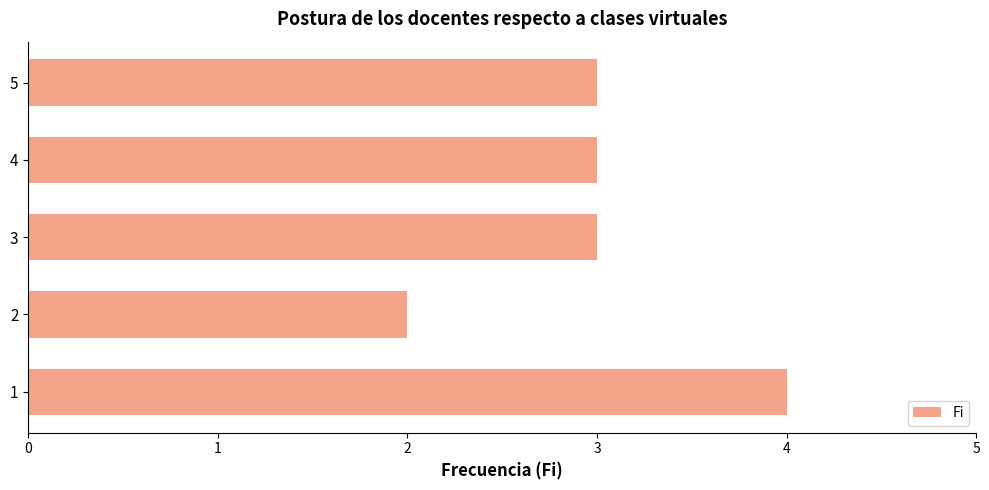

What is the approximate value at 4?

3